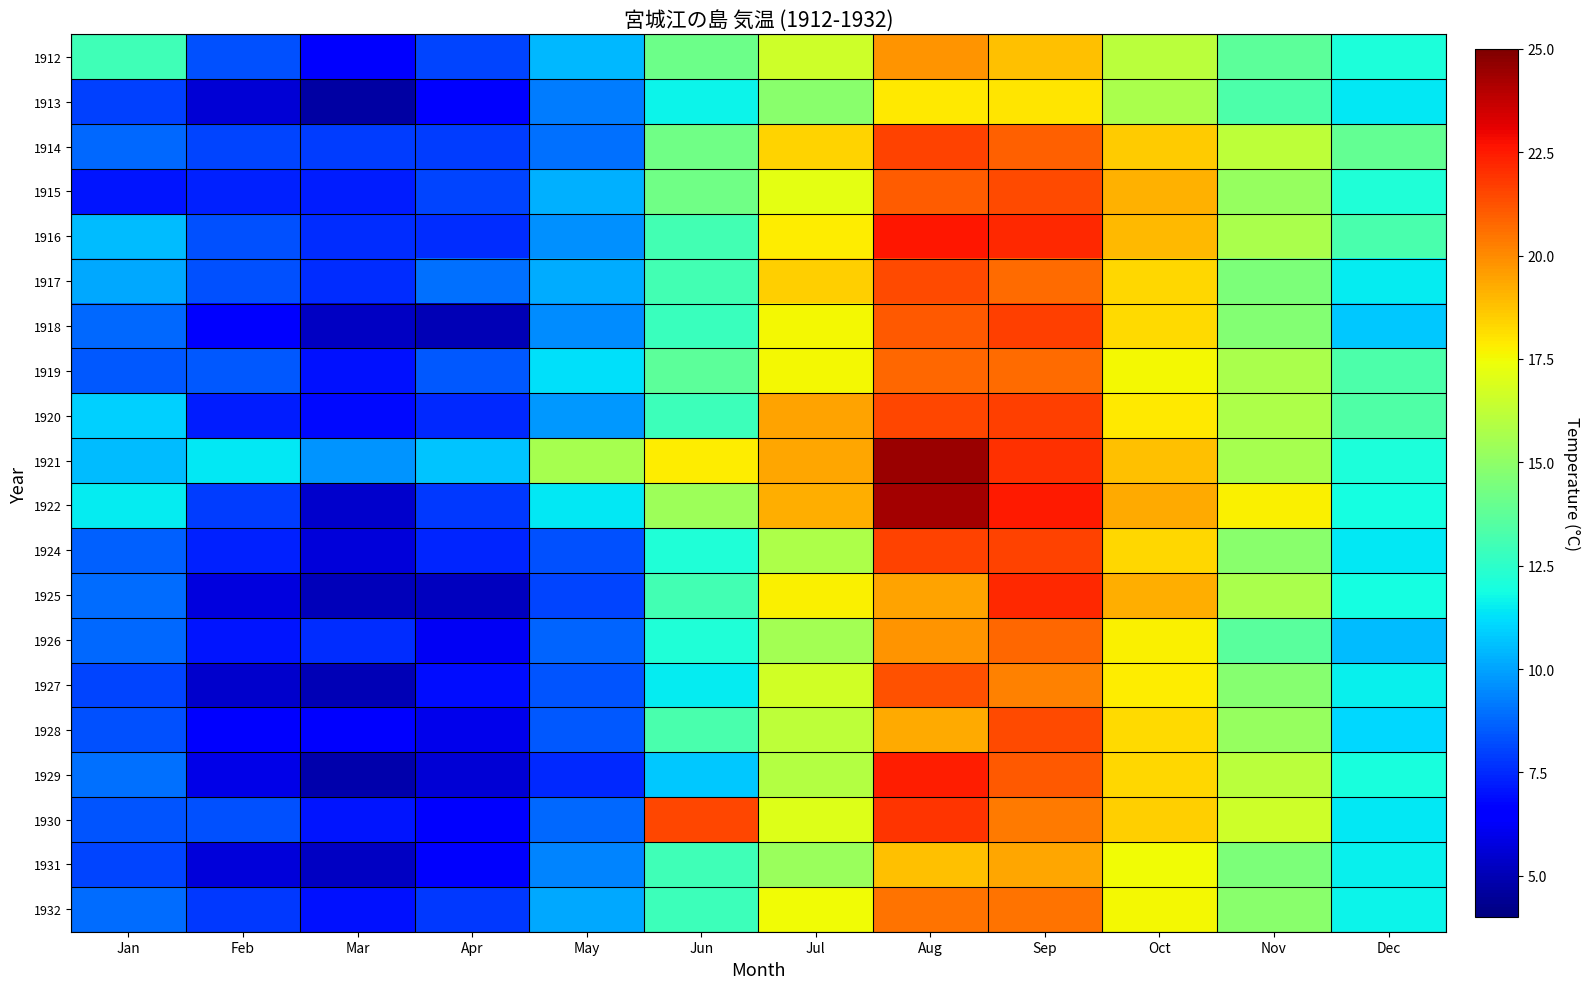

At which category is the sum across all series the highest?

Aug